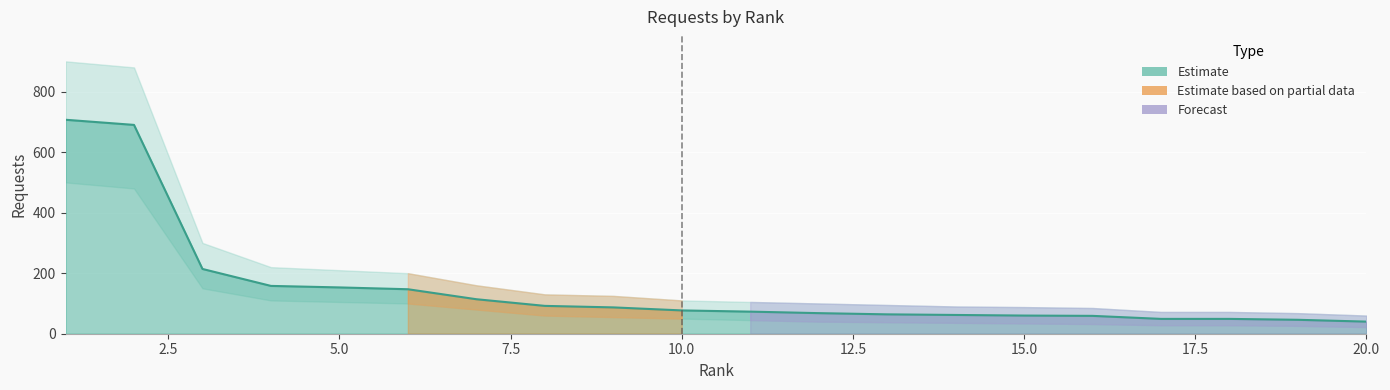

The value of requests at 3 is 334. True or false?

False